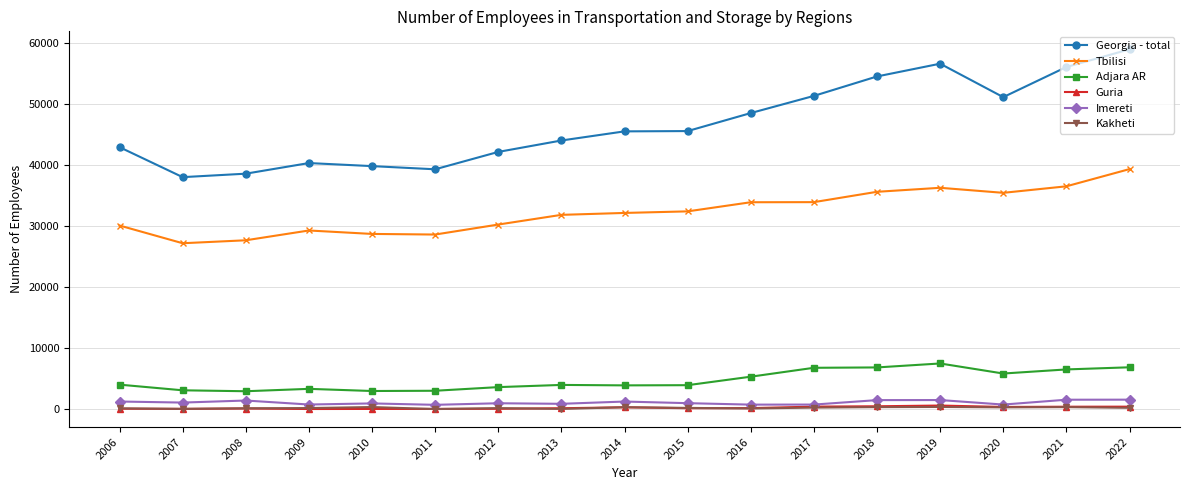

Read the Georgia - total value at 2021.

56082.0